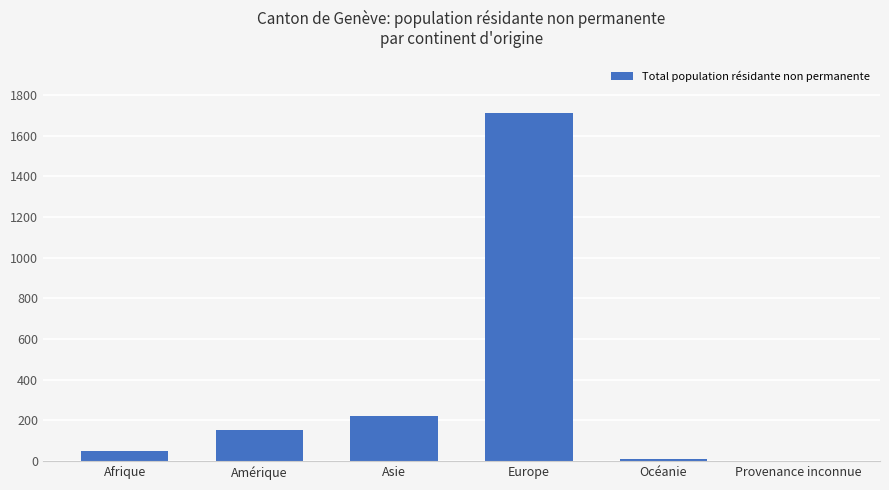

What is the sum of the values at Asie and Afrique?

268